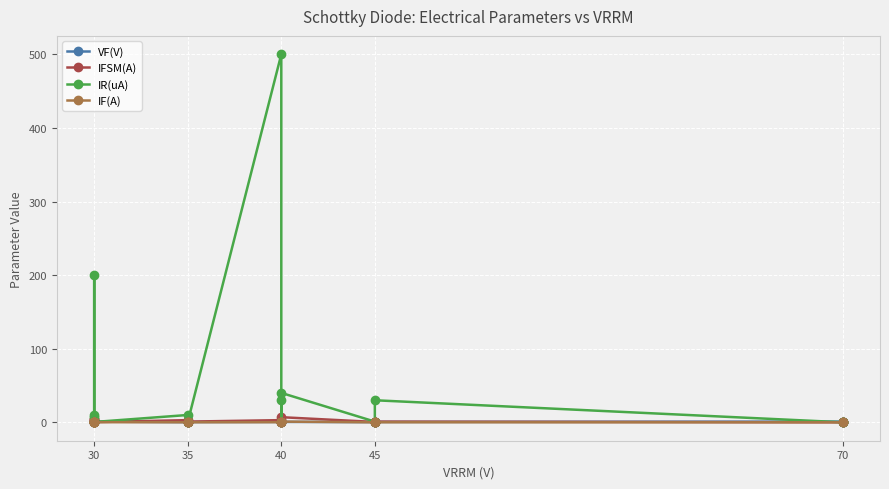

Between which two adjacent categories do VF(V) and IF(A) first intersect?

30 and 30